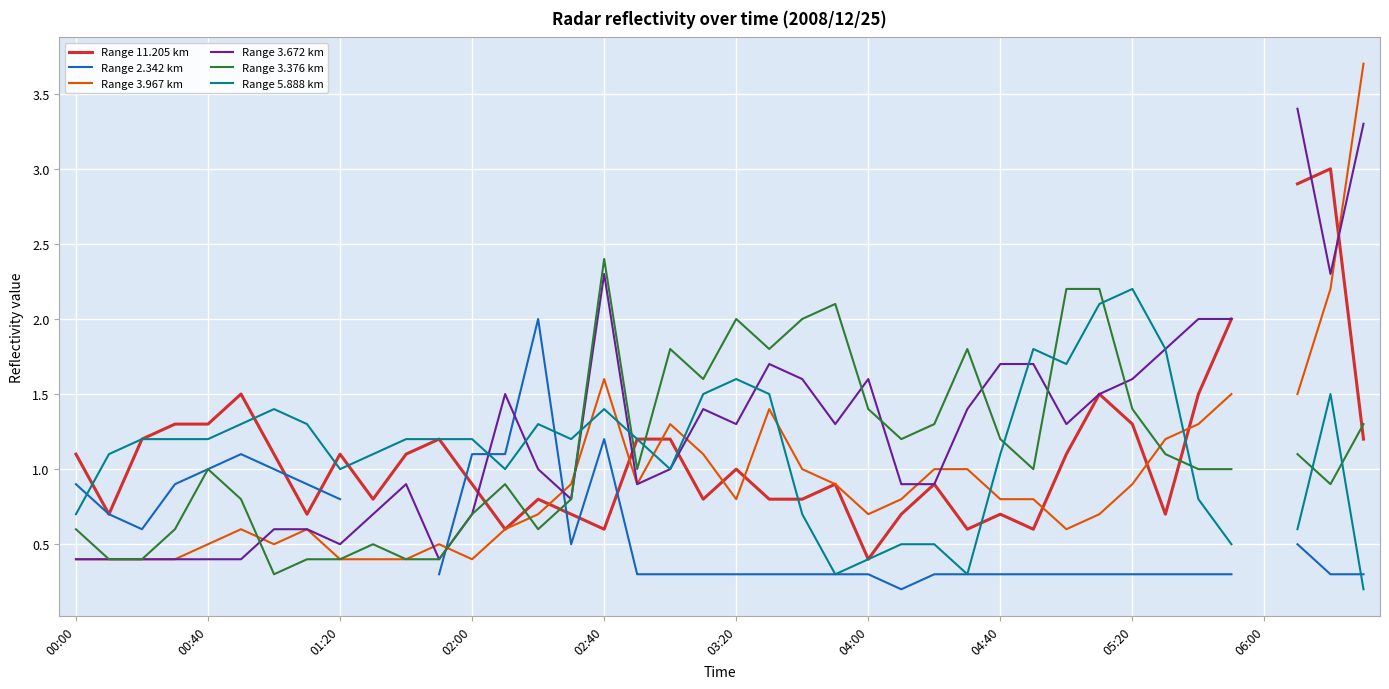

What is the greatest value displayed?

3.7